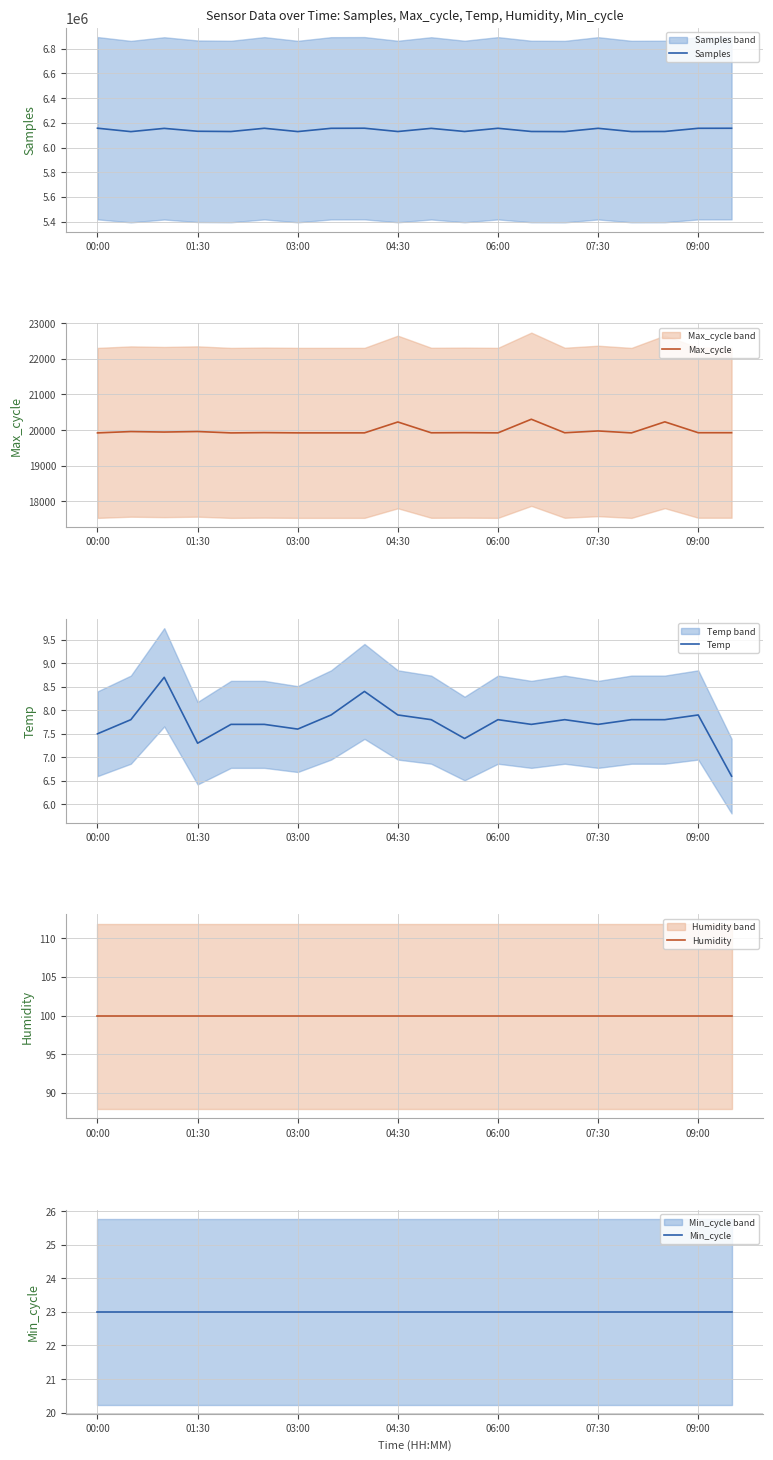

What is the total value across all series at 10?

6175235.7